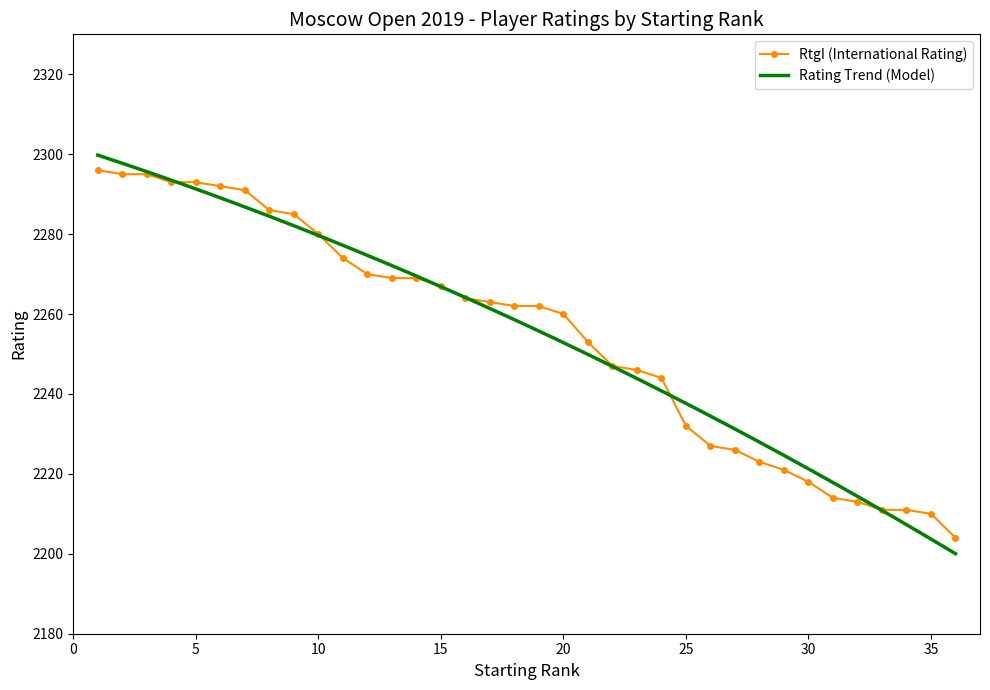

Which label corresponds to the largest value in the chart?

1